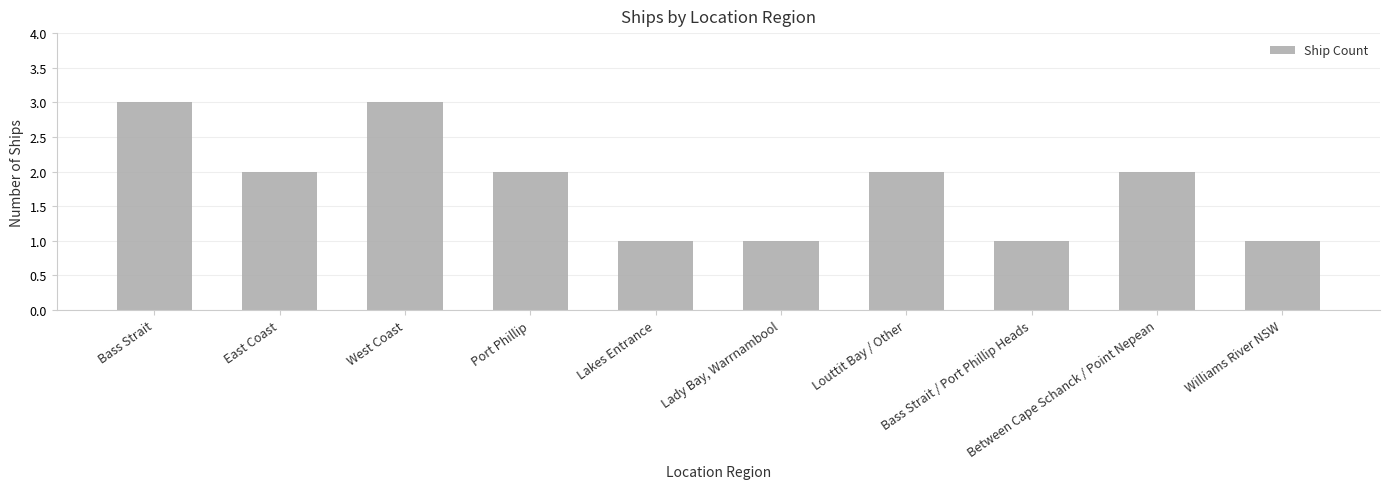

Which has a higher value, Bass Strait or Lakes Entrance?

Bass Strait